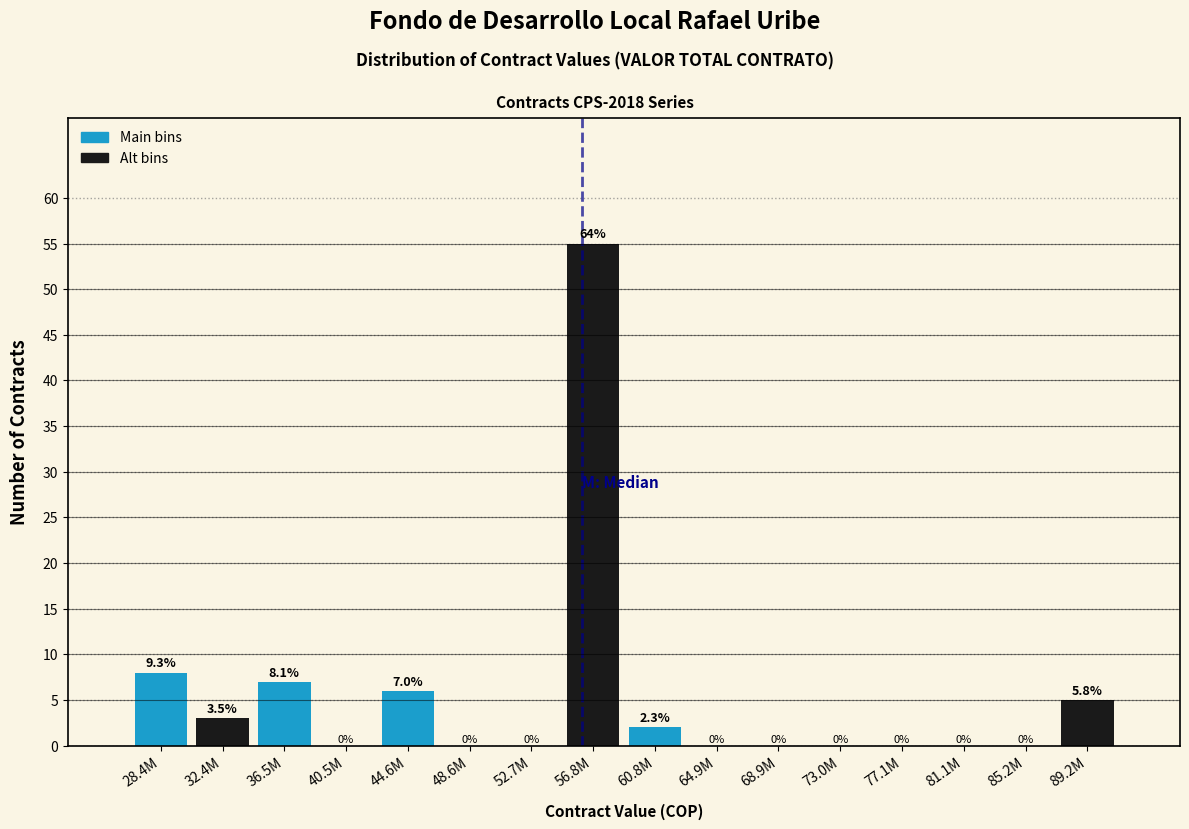

What is the total value across all series at 85.2M?

5